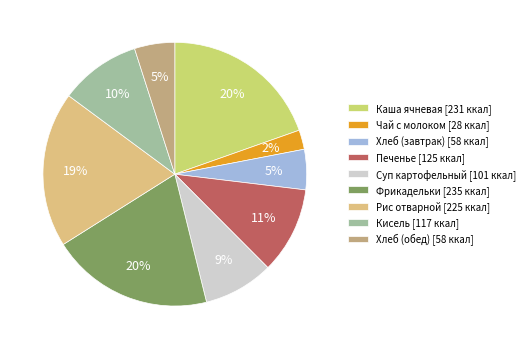

Count the number of slices in the pie.

9